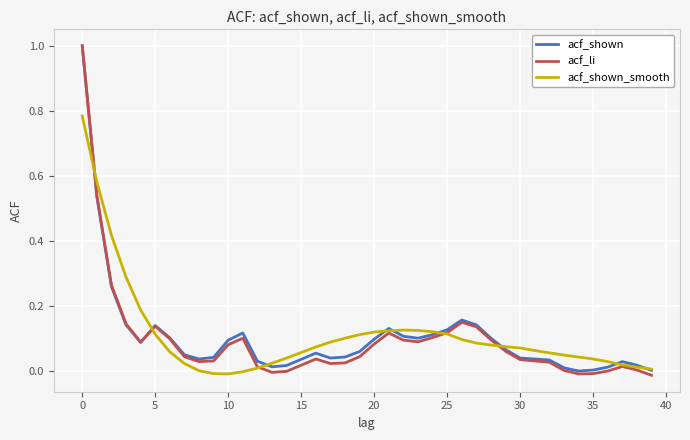

True or false: acf_li has more than 0 interior local peaks.

True